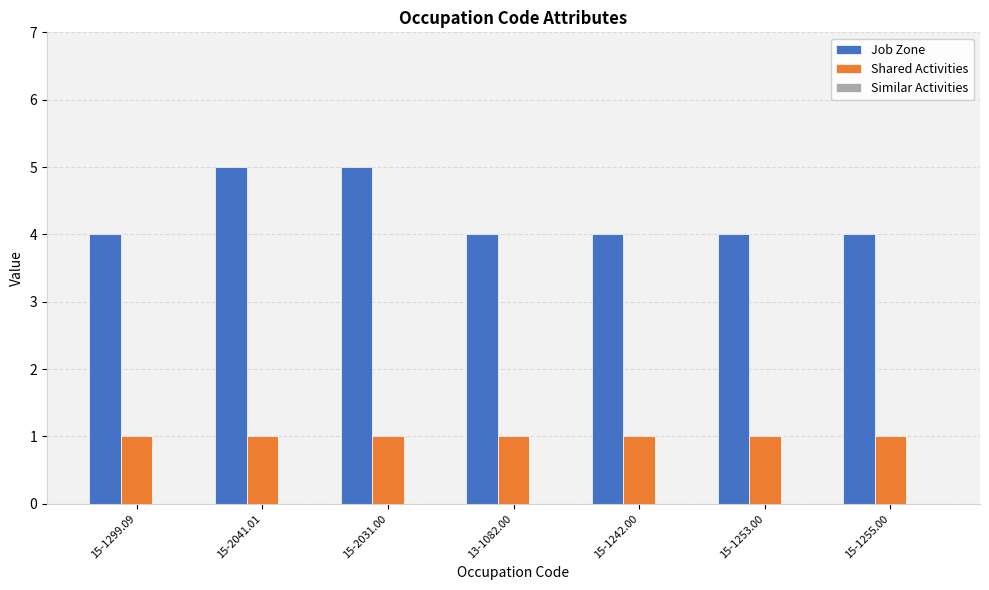

What is the sum of all Job Zone values?

30